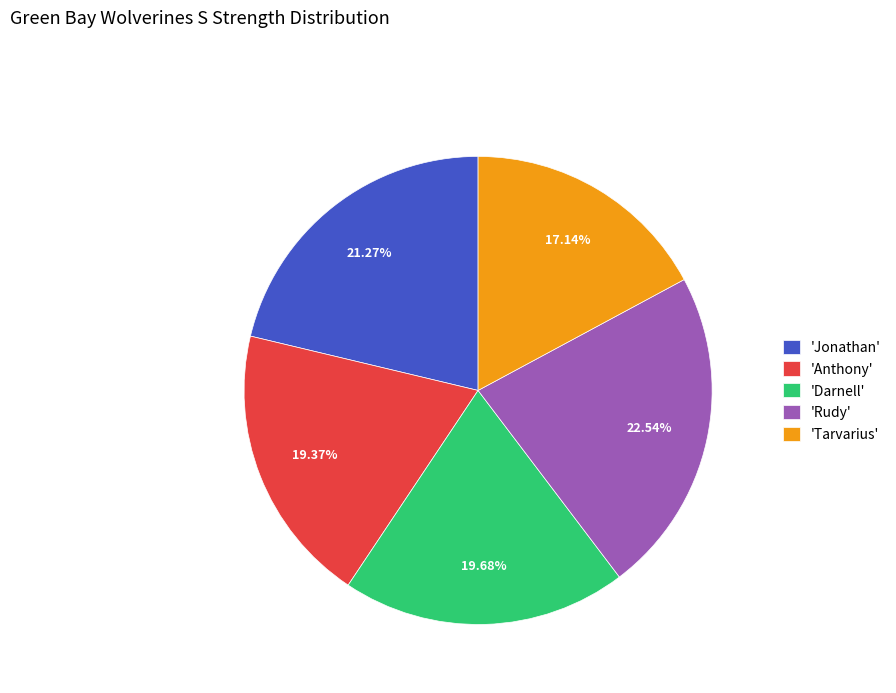

Count the number of slices in the pie.

5